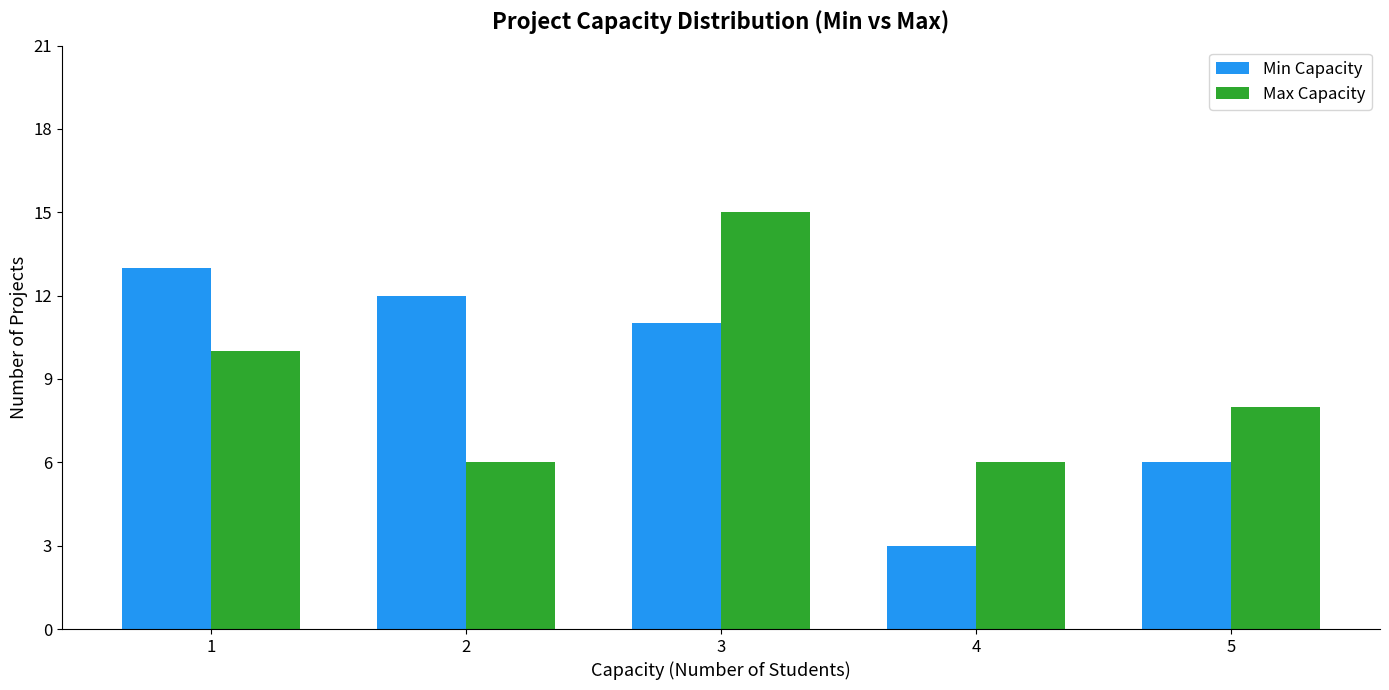

Count the number of data series in this chart.

2